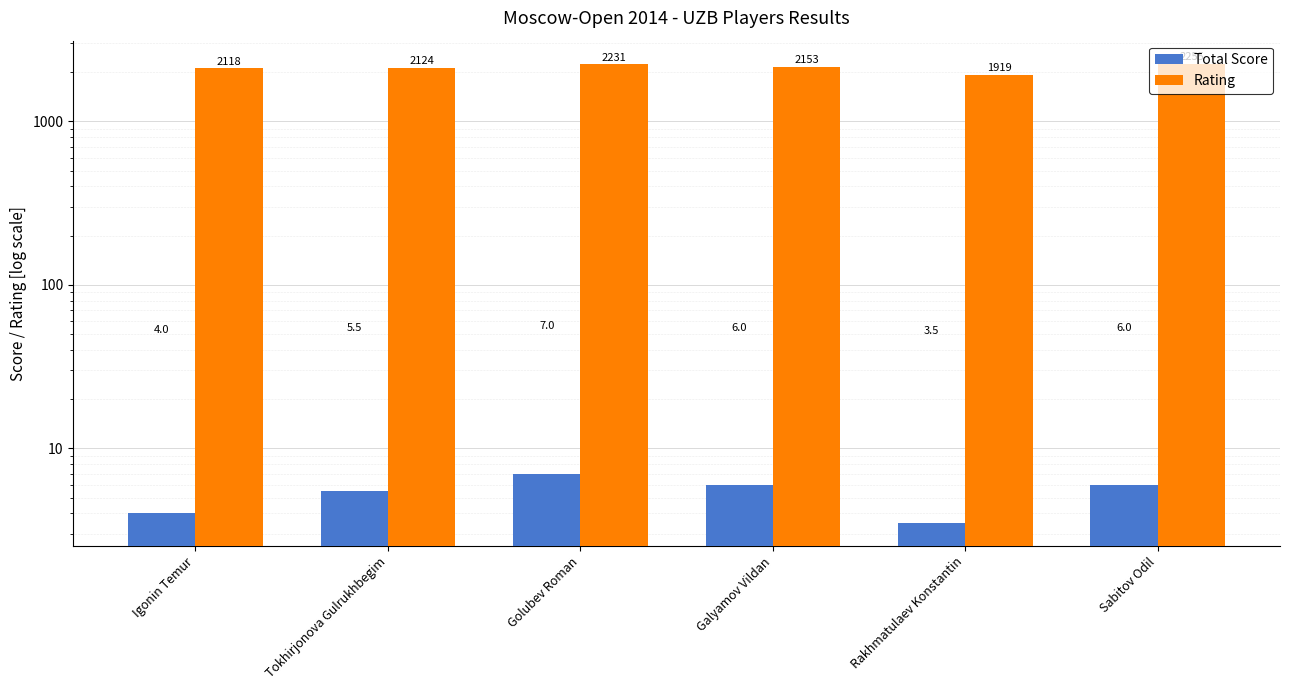

Reading right to left, what are all the values shown in this chart?

Total Score: 6.0	3.5	6.0	7.0	5.5	4.0
Rating: 2255.0	1919.0	2153.0	2231.0	2124.0	2118.0